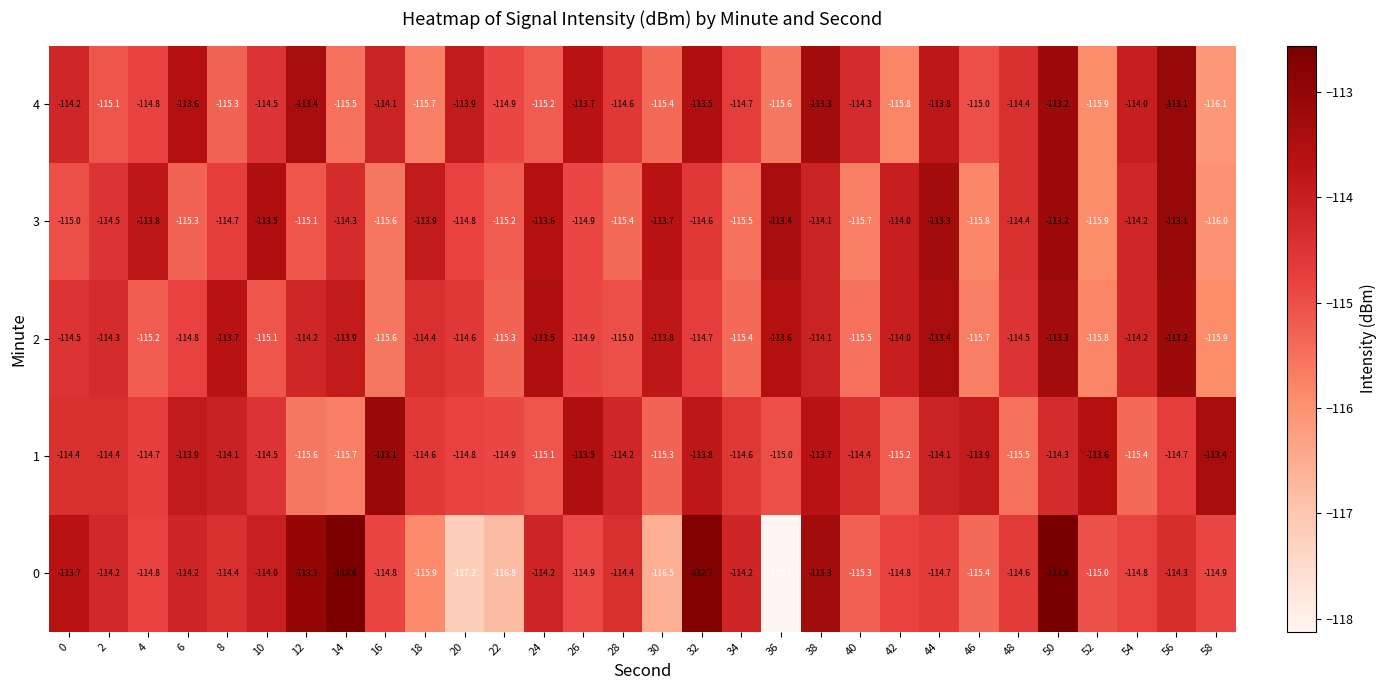

How many data points in 4 are less than -114?

20